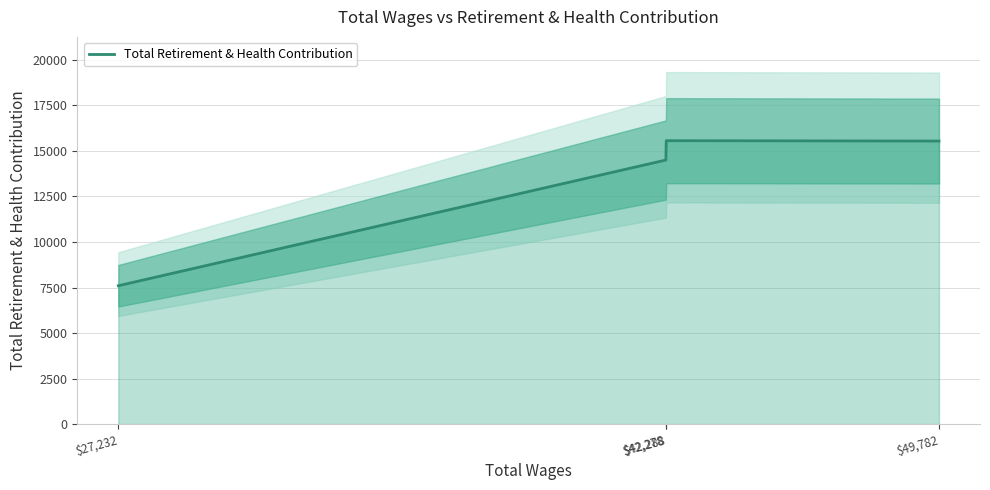

List the labels in order of value, smallest first.

$27,232, $42,278, $49,782, $42,288